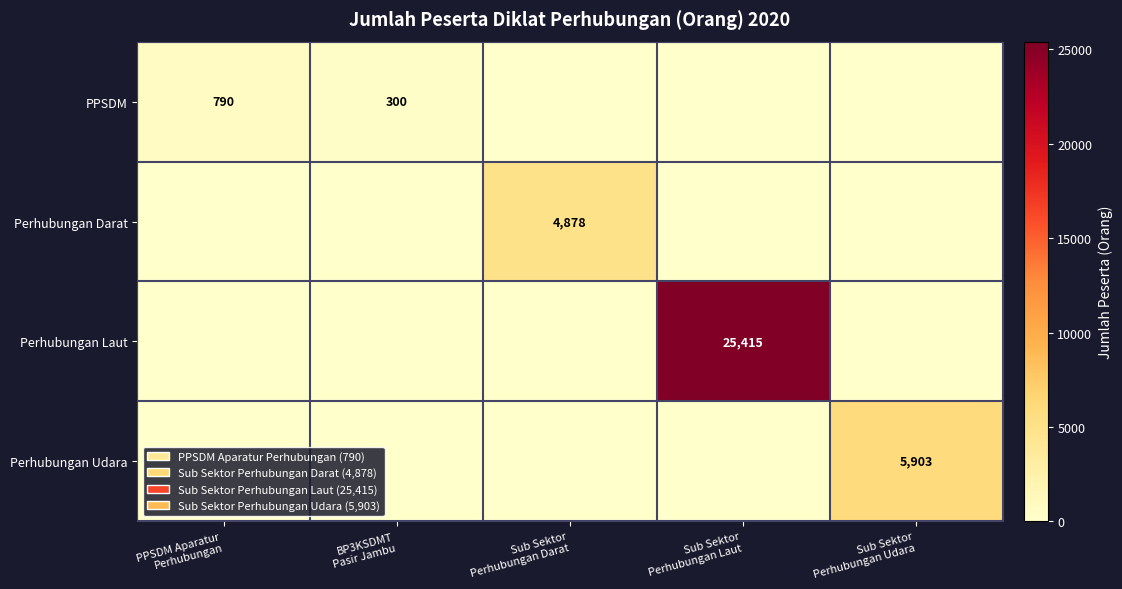

What is the difference between the maximum and minimum values in the Perhubungan Udara series?

5903